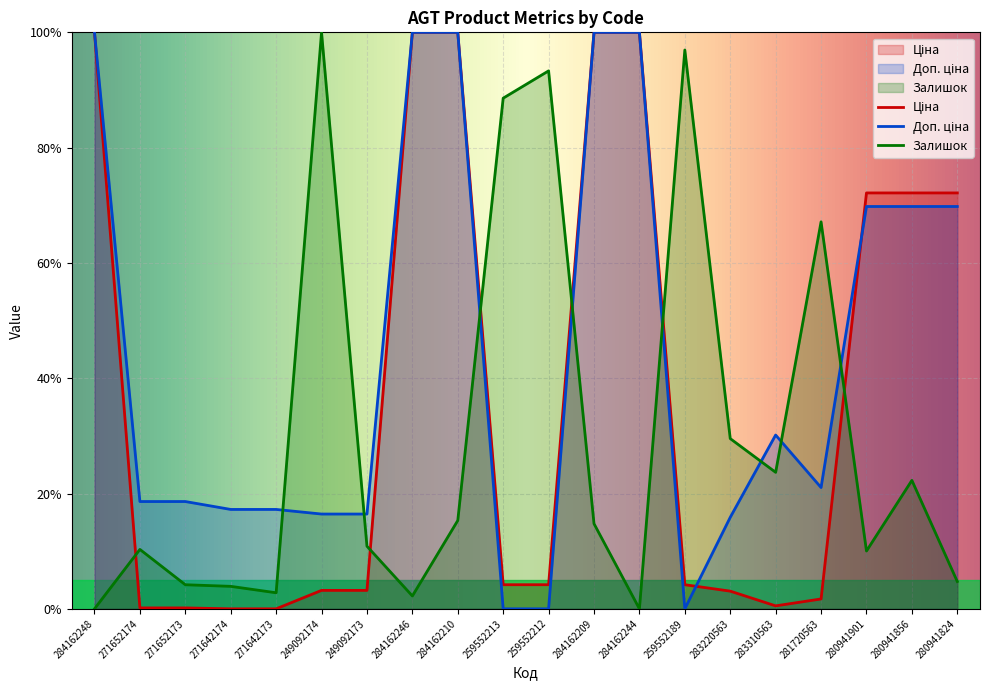

List the series in order of their overall mean, highest first.

Доп. ціна, Ціна, Залишок